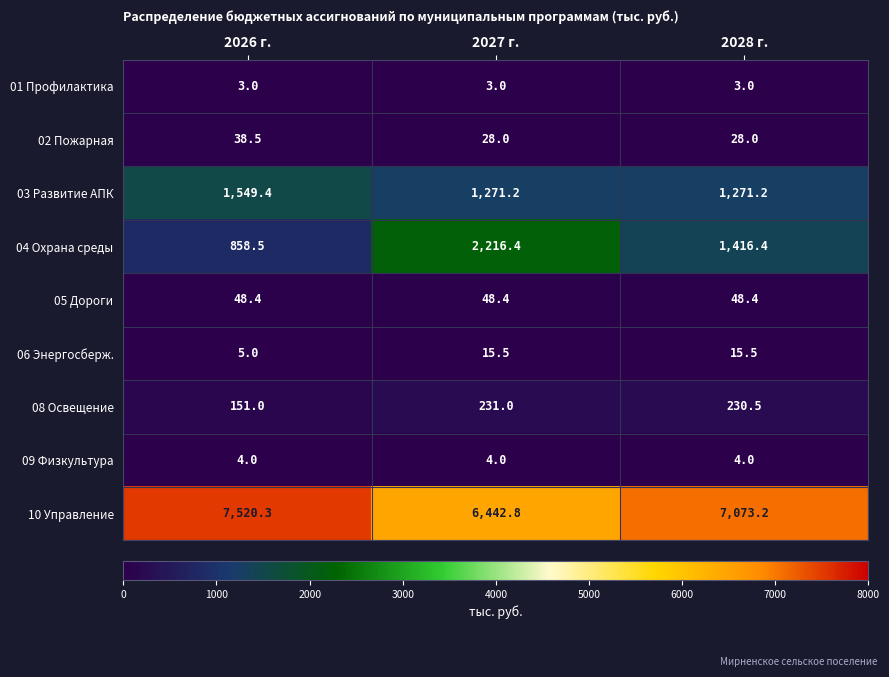

Reading right to left, transcribe all the data shown in this chart.

01 Профилактика: 3.0	3.0	3.0
02 Пожарная: 28.0	28.0	38.5
03 Развитие АПК: 1271.2	1271.2	1549.4
04 Охрана среды: 1416.4	2216.4	858.5
05 Дороги: 48.4	48.4	48.4
06 Энергосберж.: 15.5	15.5	5.0
08 Освещение: 230.5	231.0	151.0
09 Физкультура: 4.0	4.0	4.0
10 Управление: 7073.2	6442.8	7520.3